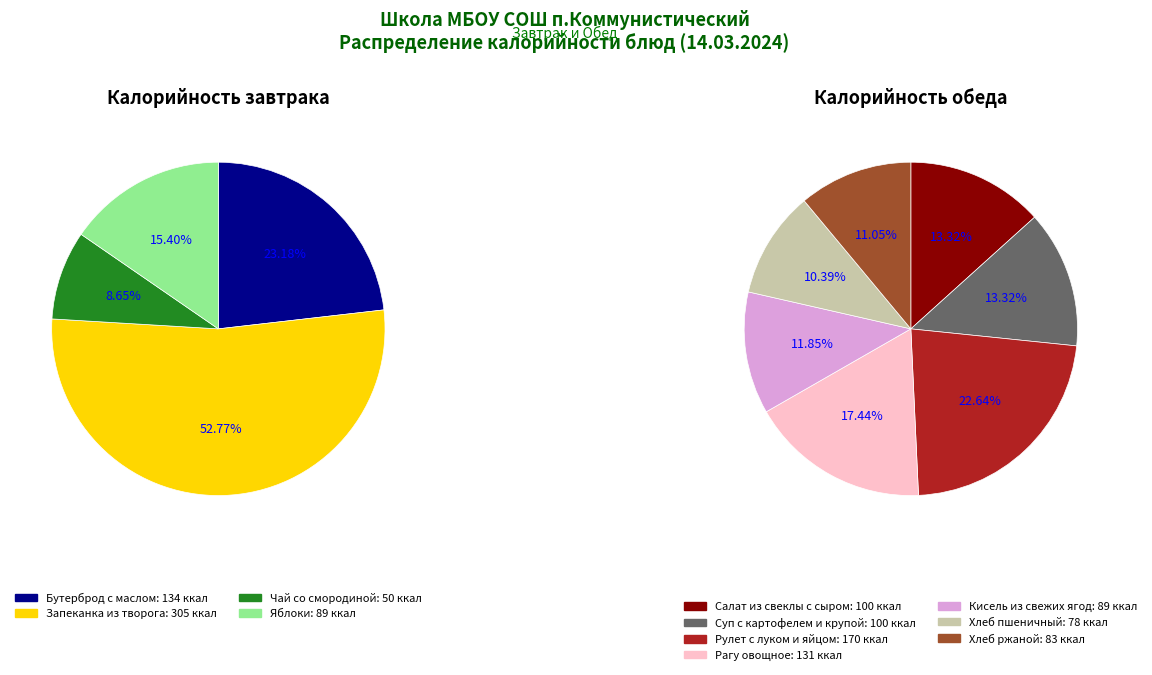

How many segments does this pie chart have?

4